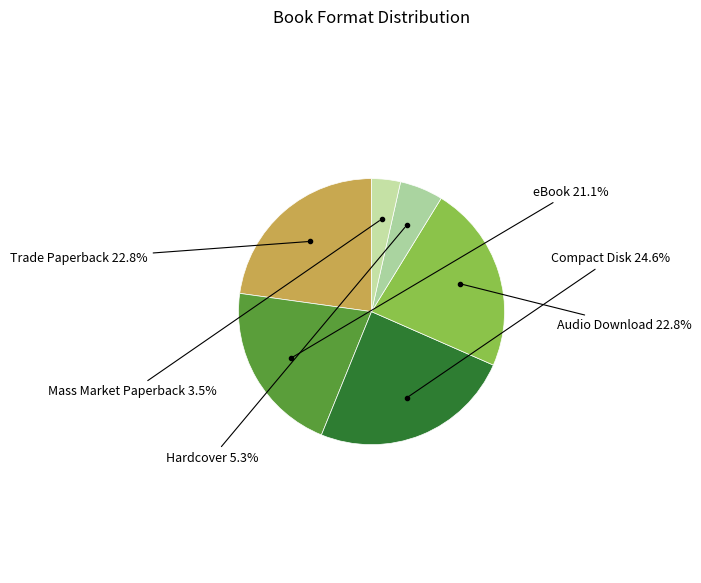

How many slices are in this pie chart?

6